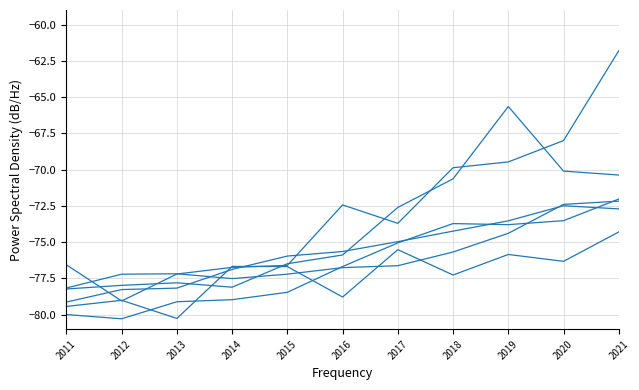

How many categories are shown in the chart?

11